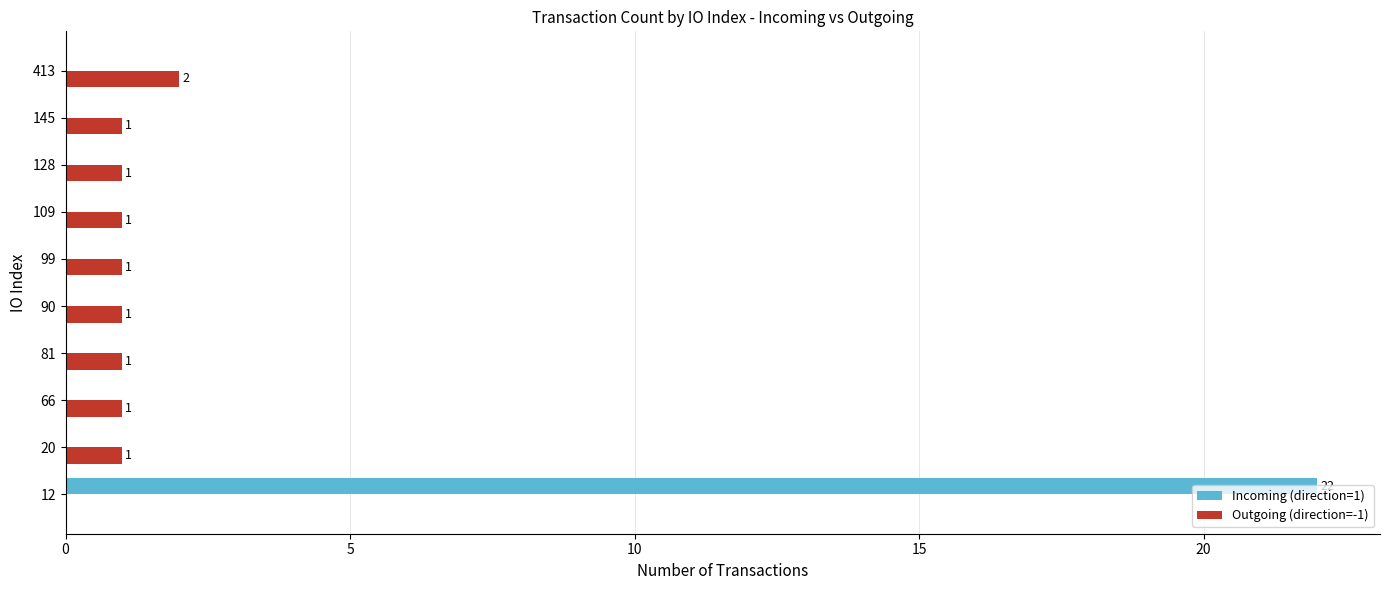

At which category is the sum across all series the highest?

12